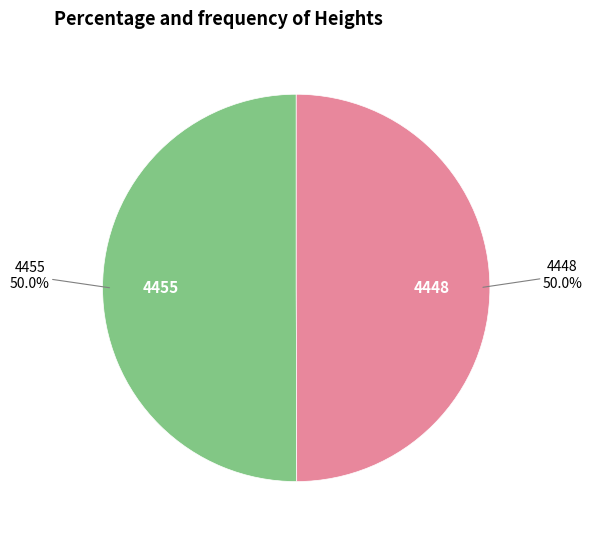

What is the ratio of the value at 4455 to the value at 4448?

1.0